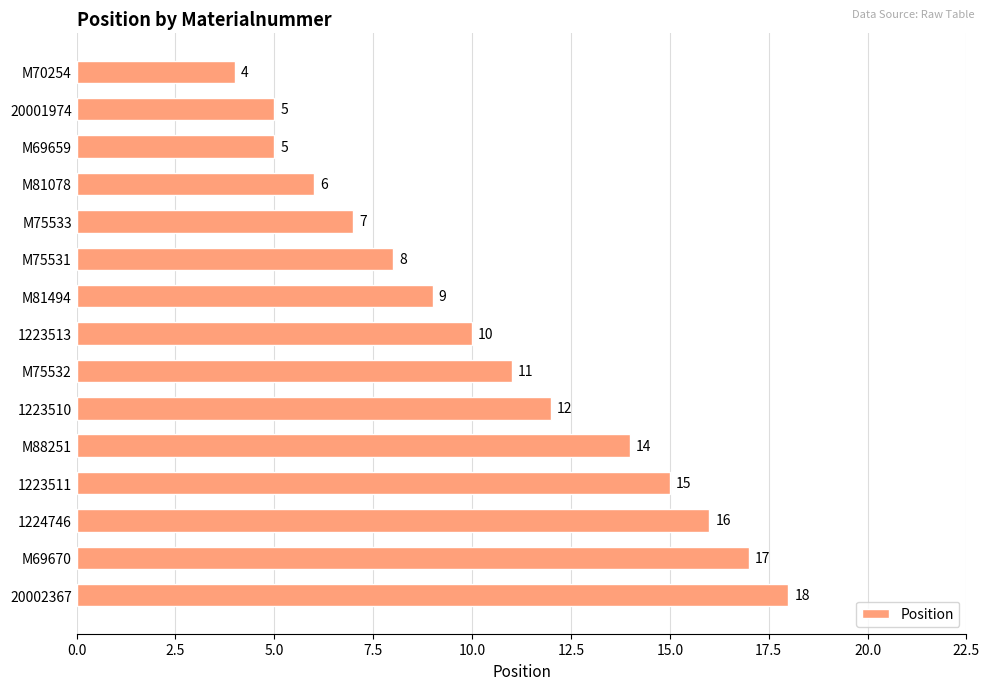

What is the greatest value displayed?

18